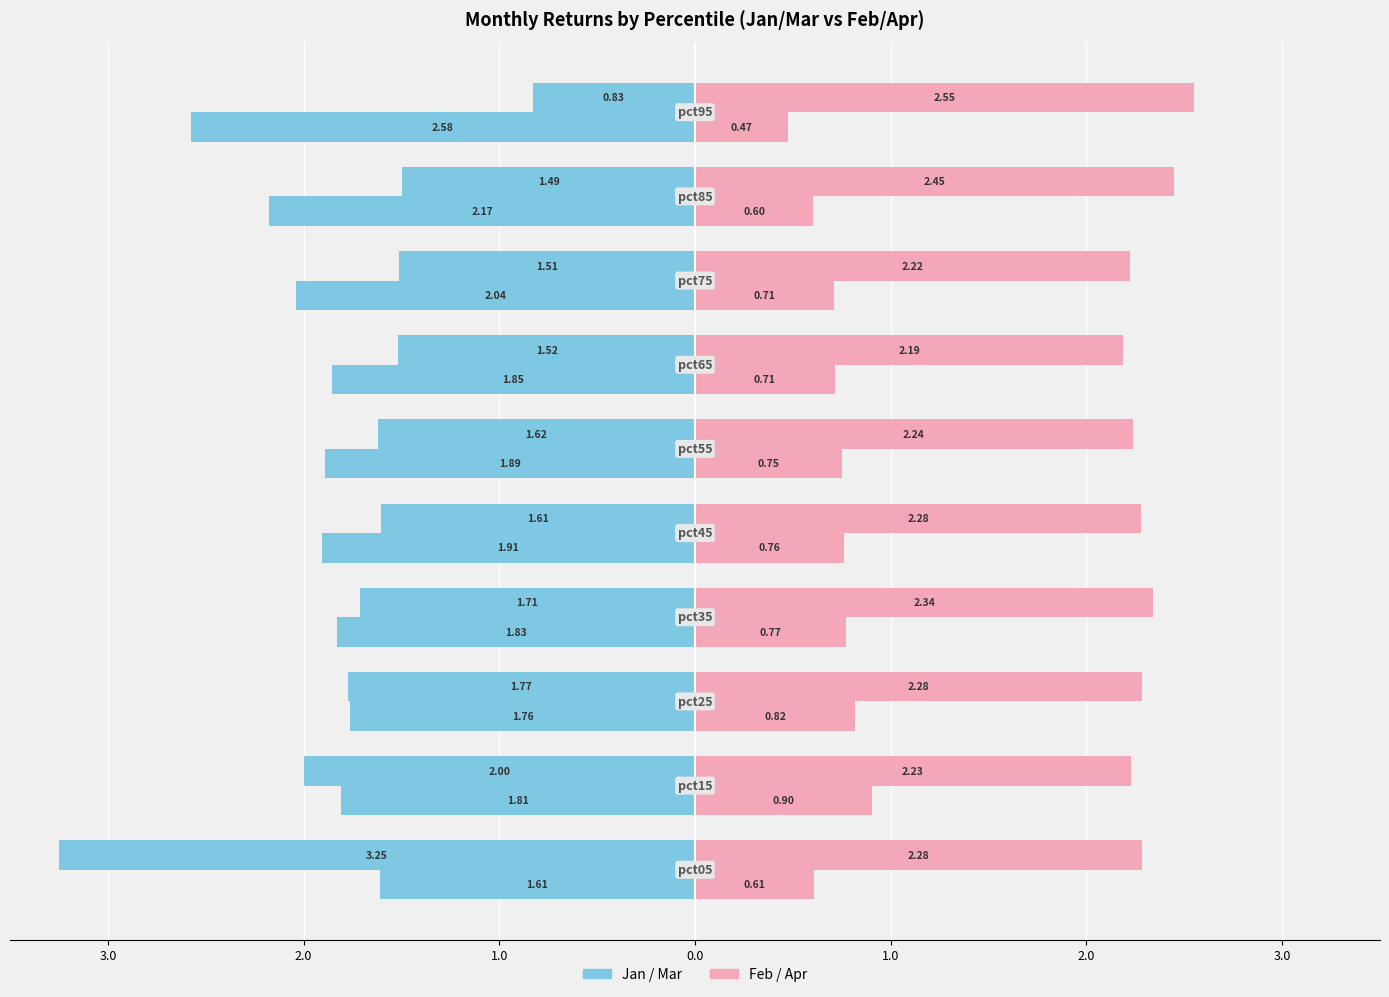

Is it true that Mar equals -3.8 at 9?

False